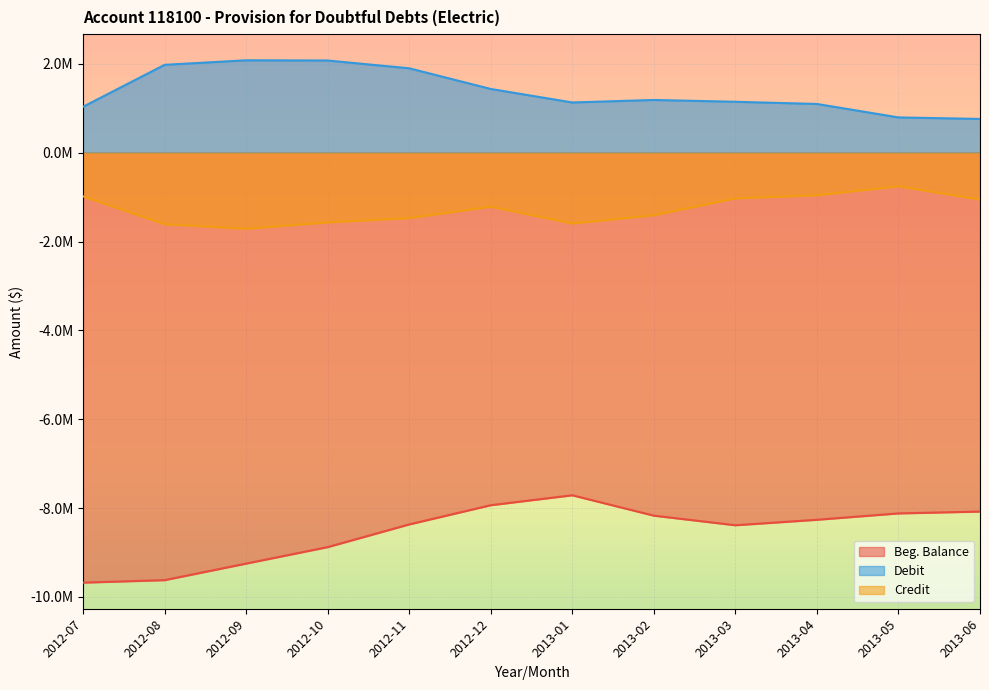

What is the approximate value of Beg. Balance at 2012-11?

-8368656.3